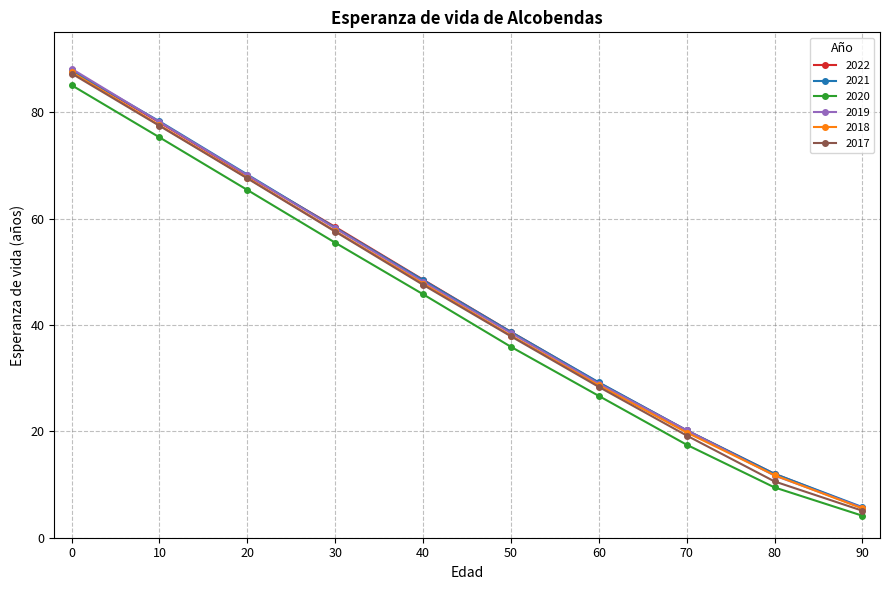

At which category does the chart reach its minimum across all series?

90